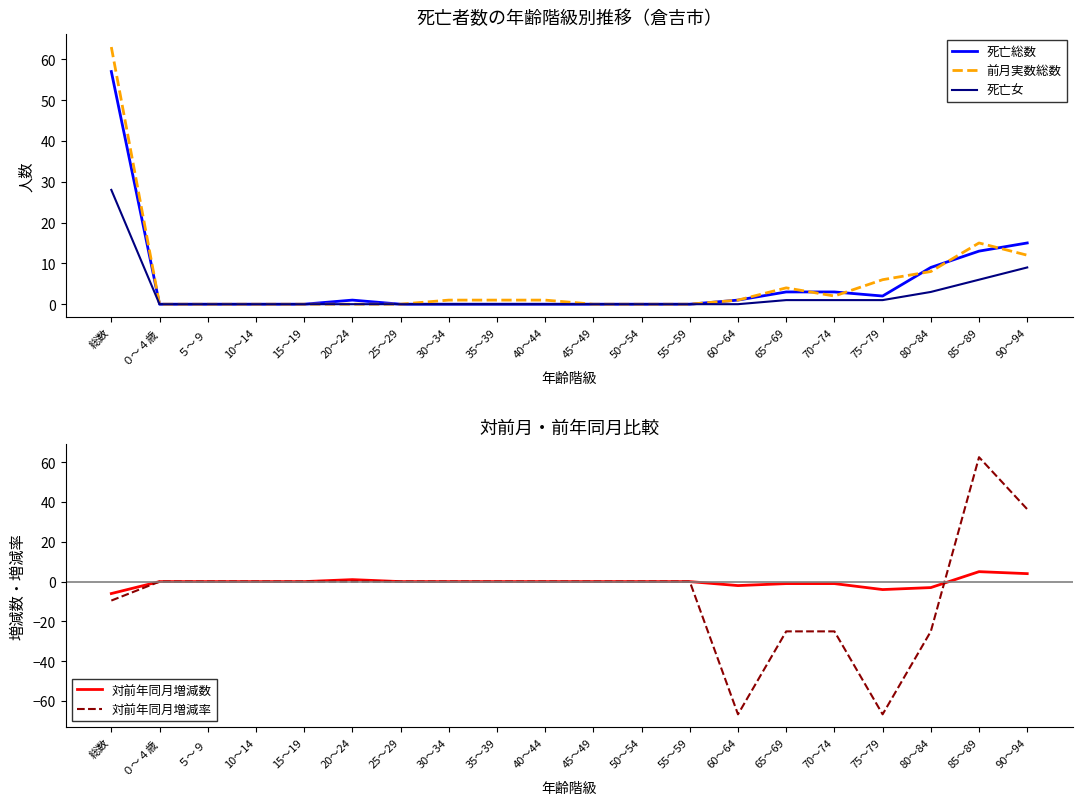

True or false: 前月実数総数 and 対前年同月増減率 intersect in this chart.

True